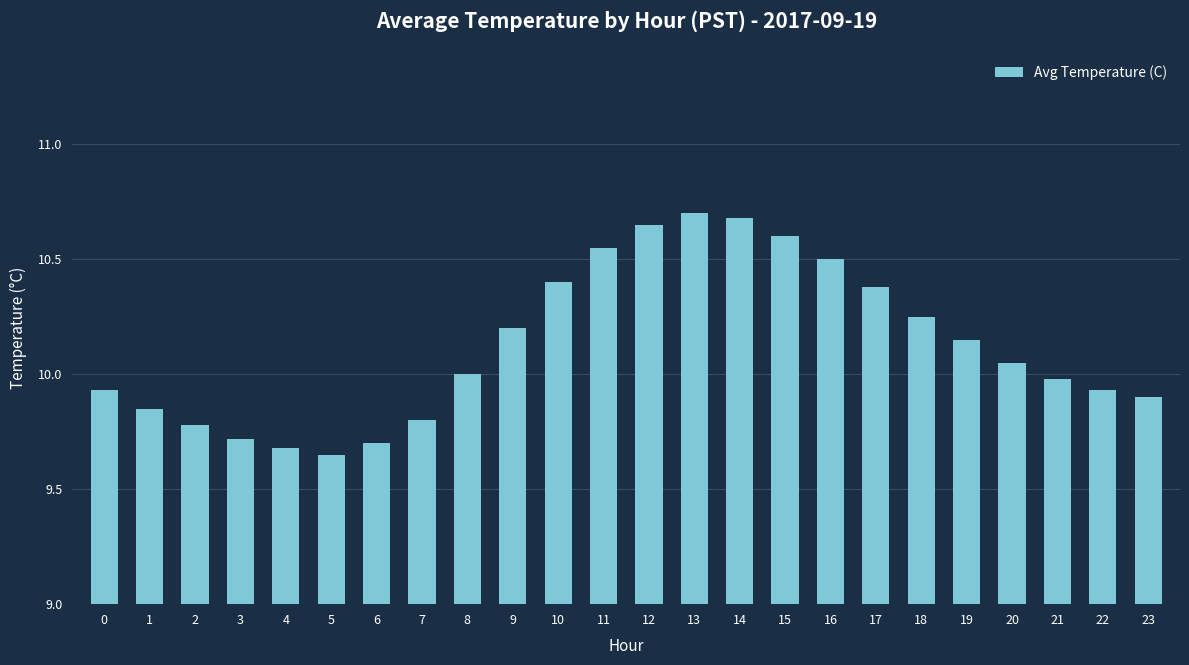

How many bars are there in total?

24